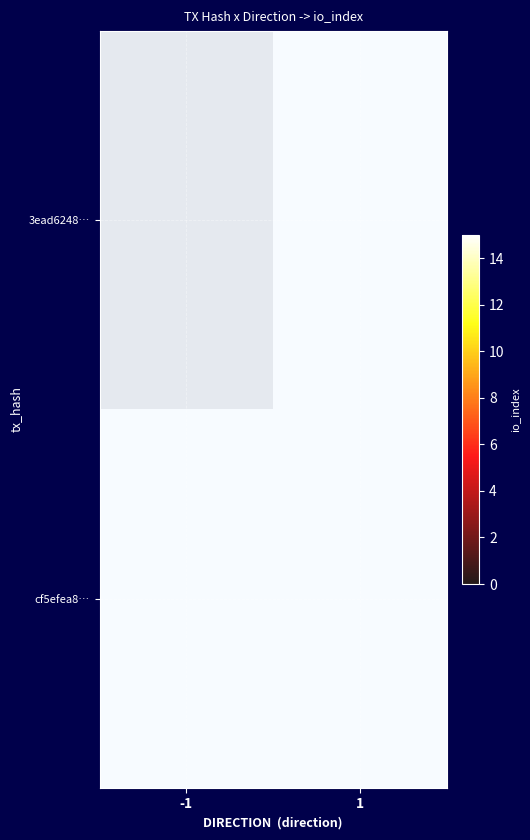

Count the number of categories in the chart.

2